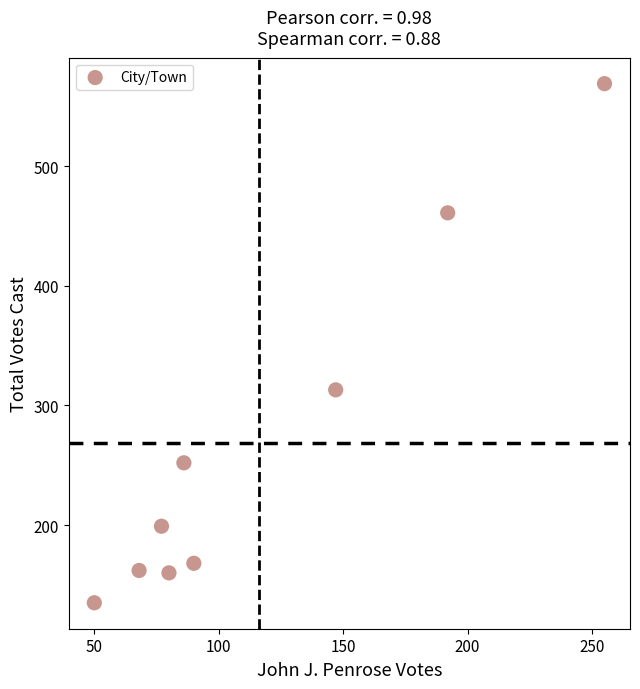

What Y value in the scatter plot is closest to 352?

313